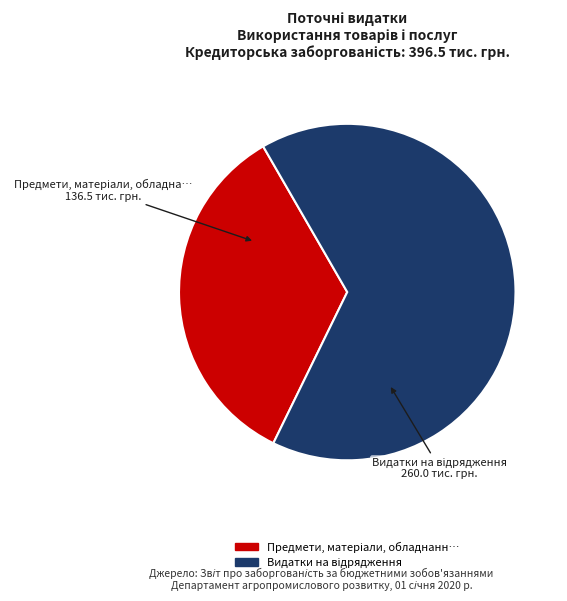

Is there any slice that represents more than half of the pie?

Yes